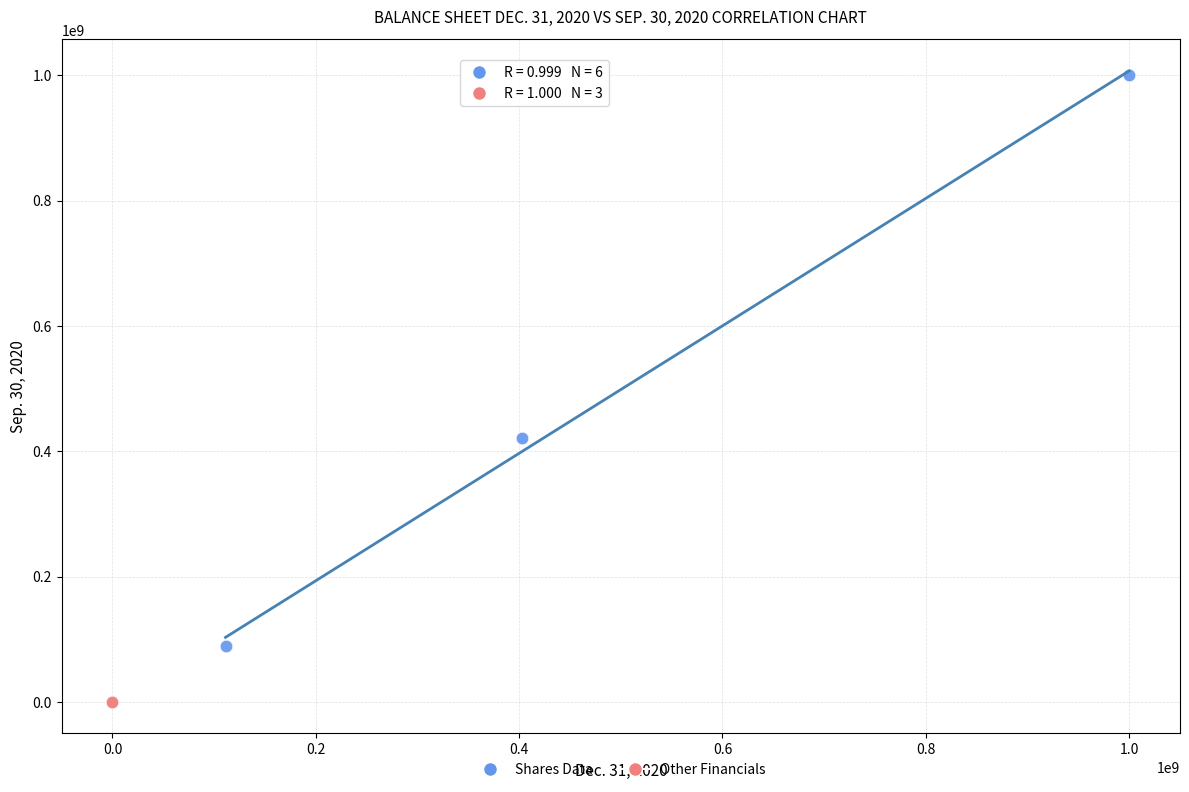

What are all the series names shown in the legend?

Shares Data, Other Financials